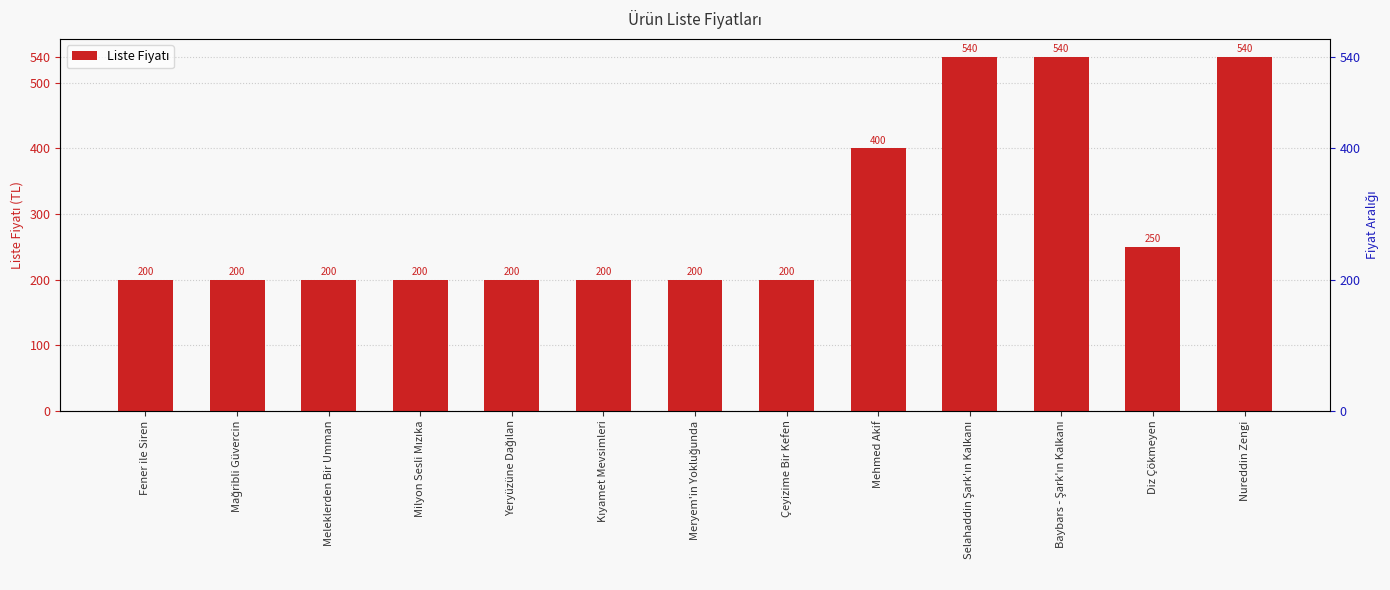

At which category does the chart reach its minimum across all series?

Fener ile Siren